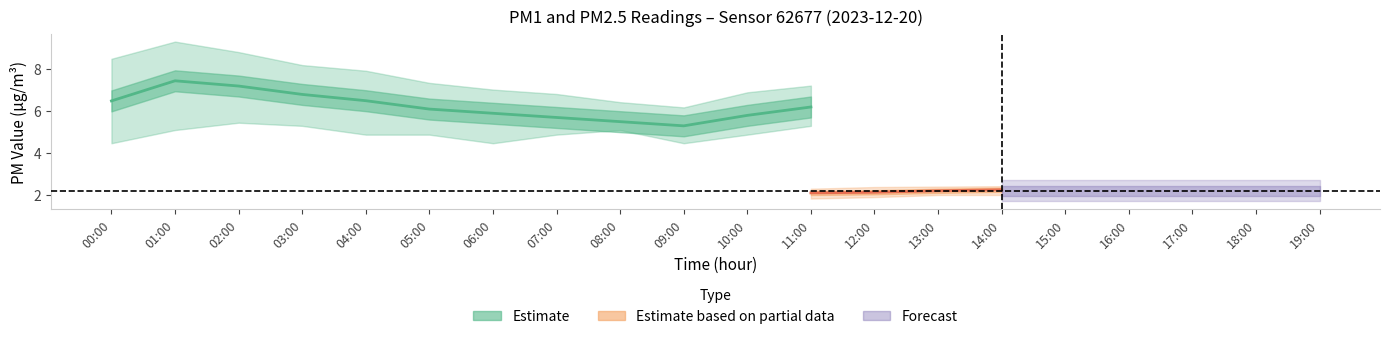

True or false: P2_lower has more than 1 interior local peaks.

False